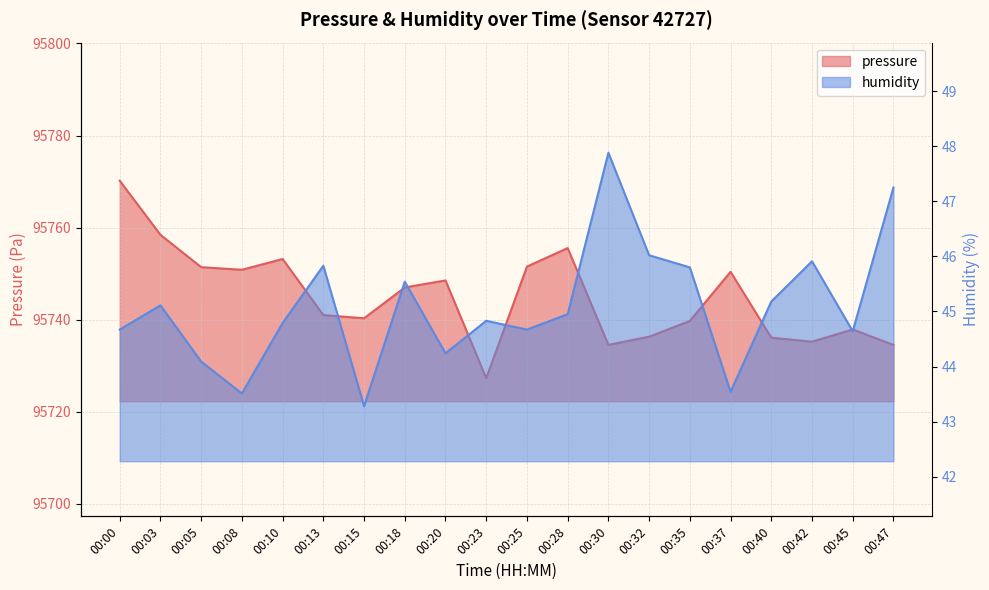

At which category does humidity reach its first local peak?

00:03